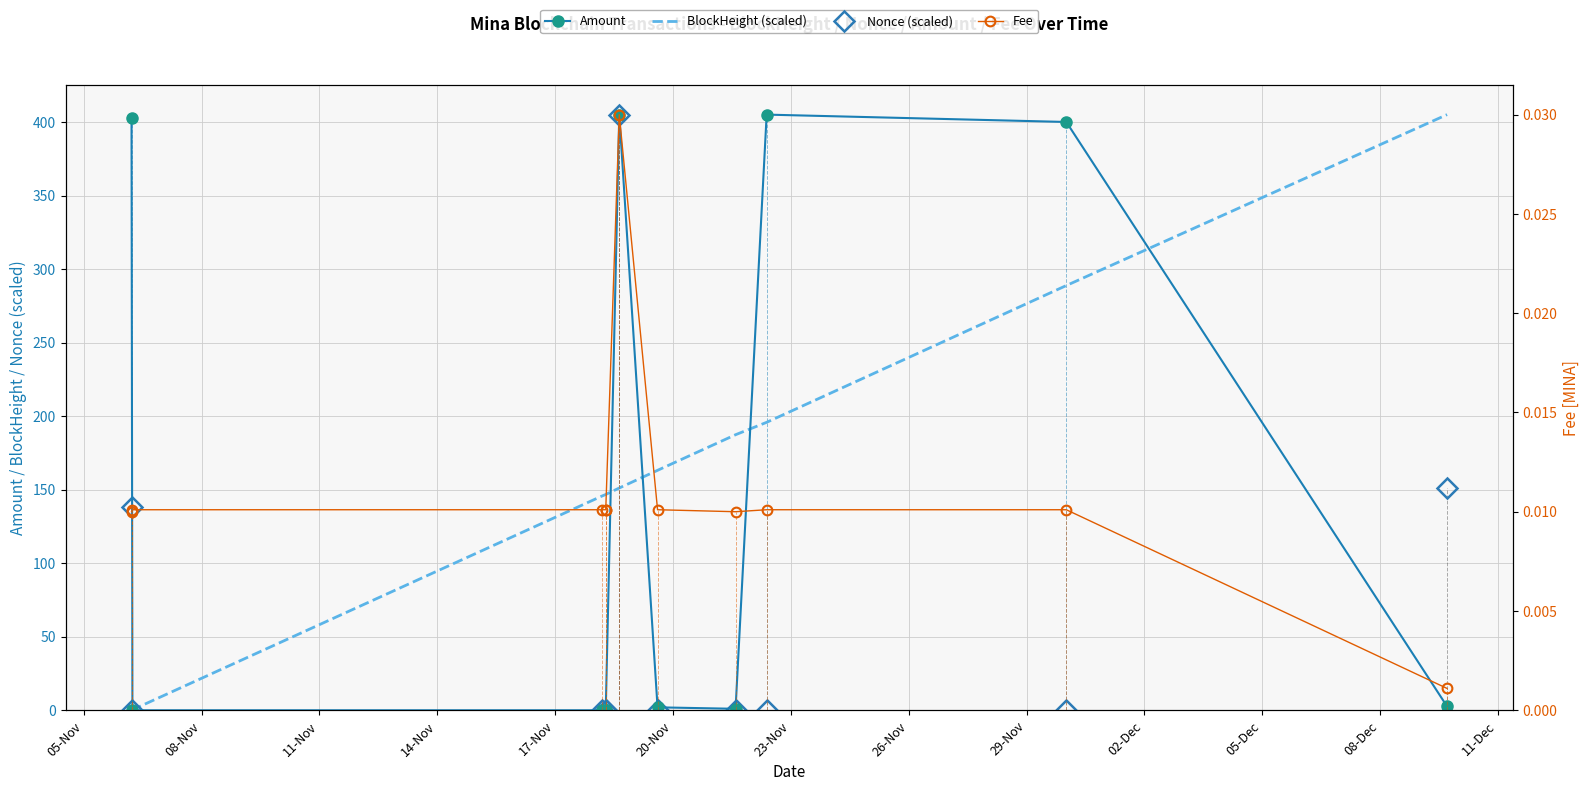

How many data points in BlockHeight (scaled) are less than 151?

5